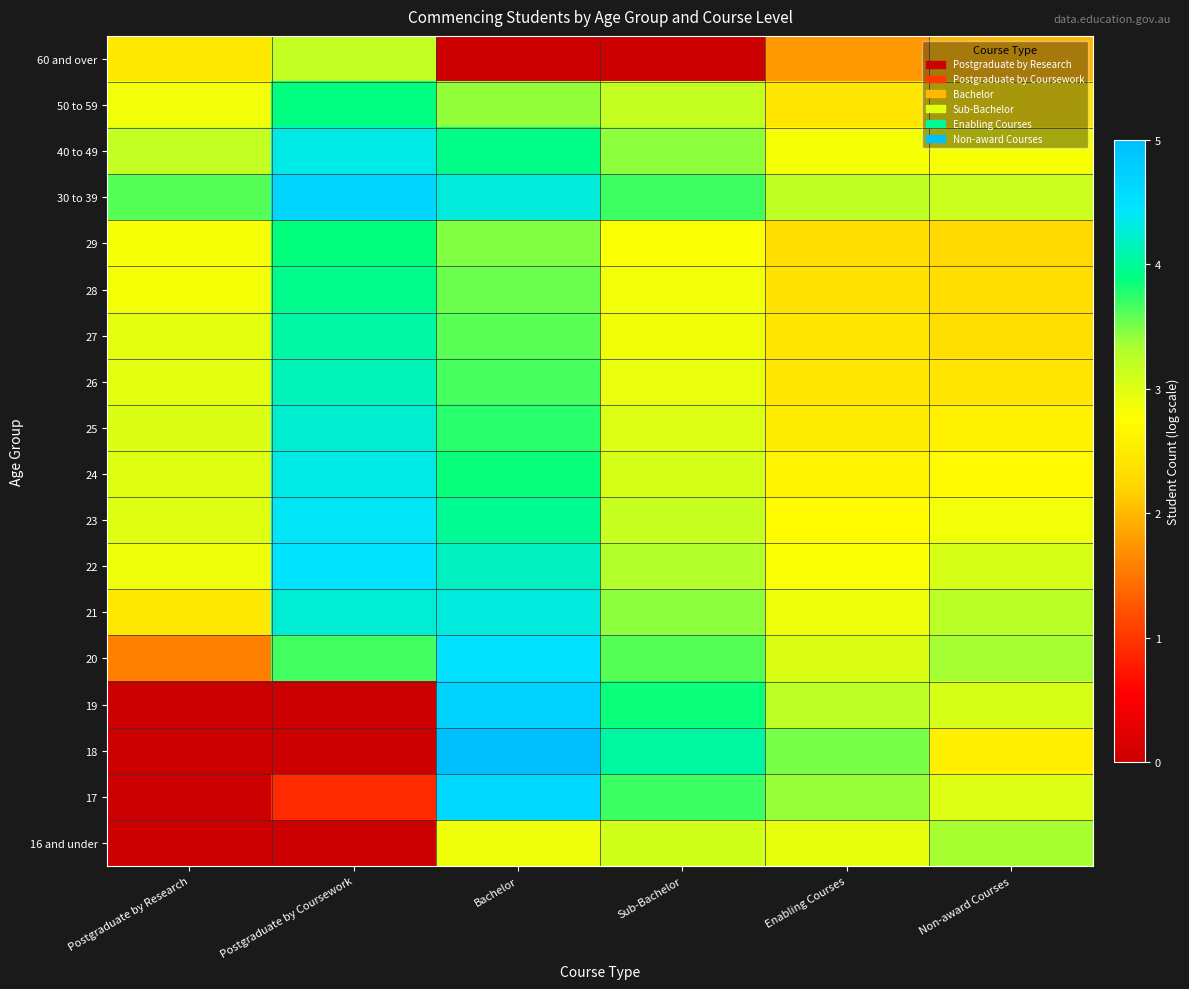

Reading left to right, transcribe all the data shown in this chart.

16 and under: Postgraduate by Research=-1.0	Postgraduate by Coursework=-1.0	Bachelor=2.9	Sub-Bachelor=3.1	Enabling Courses=2.9	Non-award Courses=3.3
17: Postgraduate by Research=-1.0	Postgraduate by Coursework=0.9	Bachelor=4.6	Sub-Bachelor=3.7	Enabling Courses=3.4	Non-award Courses=3.0
18: Postgraduate by Research=-1.0	Postgraduate by Coursework=-1.0	Bachelor=5.0	Sub-Bachelor=4.0	Enabling Courses=3.5	Non-award Courses=2.6
19: Postgraduate by Research=-1.0	Postgraduate by Coursework=-1.0	Bachelor=4.7	Sub-Bachelor=3.9	Enabling Courses=3.2	Non-award Courses=3.1
20: Postgraduate by Research=1.6	Postgraduate by Coursework=3.7	Bachelor=4.5	Sub-Bachelor=3.6	Enabling Courses=3.0	Non-award Courses=3.4
21: Postgraduate by Research=2.5	Postgraduate by Coursework=4.3	Bachelor=4.3	Sub-Bachelor=3.4	Enabling Courses=2.9	Non-award Courses=3.2
22: Postgraduate by Research=2.9	Postgraduate by Coursework=4.5	Bachelor=4.2	Sub-Bachelor=3.3	Enabling Courses=2.8	Non-award Courses=3.1
23: Postgraduate by Research=3.0	Postgraduate by Coursework=4.4	Bachelor=4.0	Sub-Bachelor=3.2	Enabling Courses=2.7	Non-award Courses=2.9
24: Postgraduate by Research=3.0	Postgraduate by Coursework=4.3	Bachelor=3.9	Sub-Bachelor=3.1	Enabling Courses=2.6	Non-award Courses=2.7
25: Postgraduate by Research=3.0	Postgraduate by Coursework=4.2	Bachelor=3.8	Sub-Bachelor=3.0	Enabling Courses=2.5	Non-award Courses=2.6
26: Postgraduate by Research=3.0	Postgraduate by Coursework=4.1	Bachelor=3.7	Sub-Bachelor=2.9	Enabling Courses=2.4	Non-award Courses=2.4
27: Postgraduate by Research=3.0	Postgraduate by Coursework=4.0	Bachelor=3.6	Sub-Bachelor=2.9	Enabling Courses=2.4	Non-award Courses=2.3
28: Postgraduate by Research=2.9	Postgraduate by Coursework=4.0	Bachelor=3.5	Sub-Bachelor=2.9	Enabling Courses=2.4	Non-award Courses=2.3
29: Postgraduate by Research=2.8	Postgraduate by Coursework=3.9	Bachelor=3.5	Sub-Bachelor=2.8	Enabling Courses=2.3	Non-award Courses=2.3
30 to 39: Postgraduate by Research=3.6	Postgraduate by Coursework=4.7	Bachelor=4.3	Sub-Bachelor=3.7	Enabling Courses=3.2	Non-award Courses=3.1
40 to 49: Postgraduate by Research=3.2	Postgraduate by Coursework=4.3	Bachelor=3.9	Sub-Bachelor=3.4	Enabling Courses=2.8	Non-award Courses=2.8
50 to 59: Postgraduate by Research=2.9	Postgraduate by Coursework=3.9	Bachelor=3.4	Sub-Bachelor=3.2	Enabling Courses=2.4	Non-award Courses=2.4
60 and over: Postgraduate by Research=2.5	Postgraduate by Coursework=3.2	Bachelor=-1.0	Sub-Bachelor=-1.0	Enabling Courses=1.8	Non-award Courses=2.0